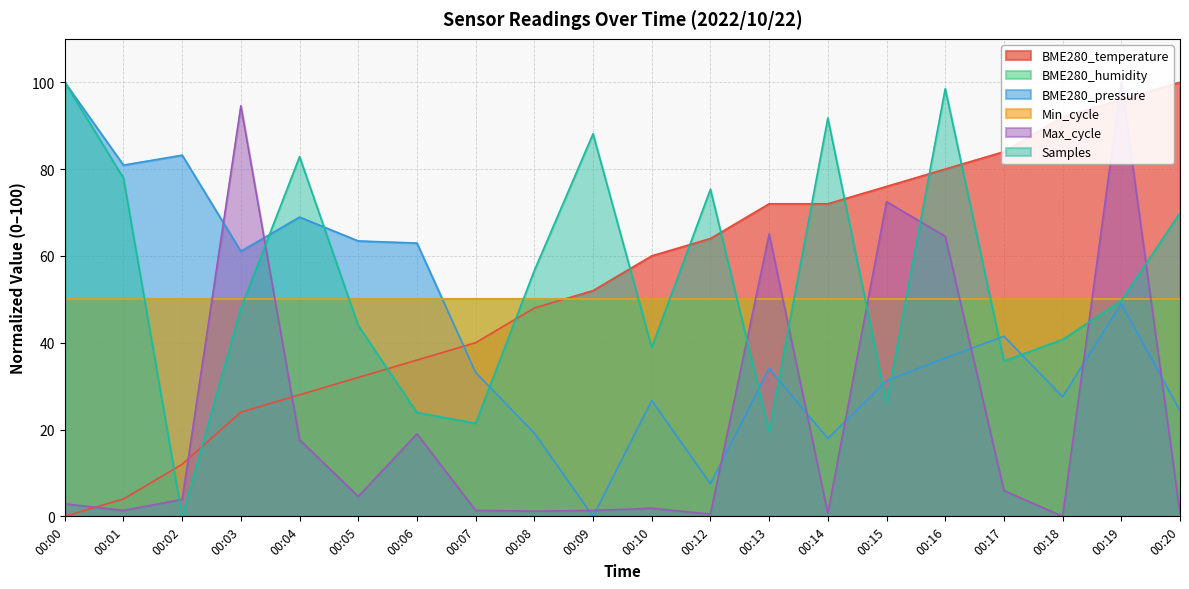

What is the spread (max minus min) of values at 00:05?

58.9